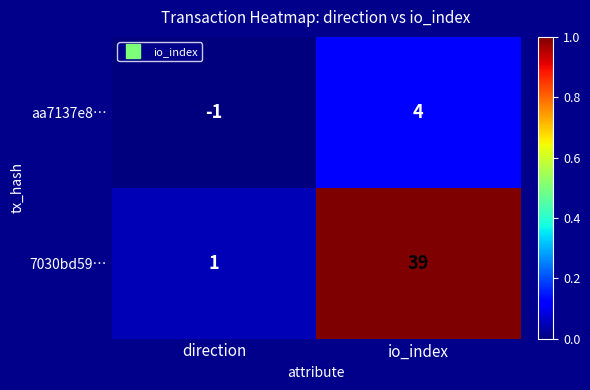

True or false: aa7137e8… has a value of -1 at direction.

True